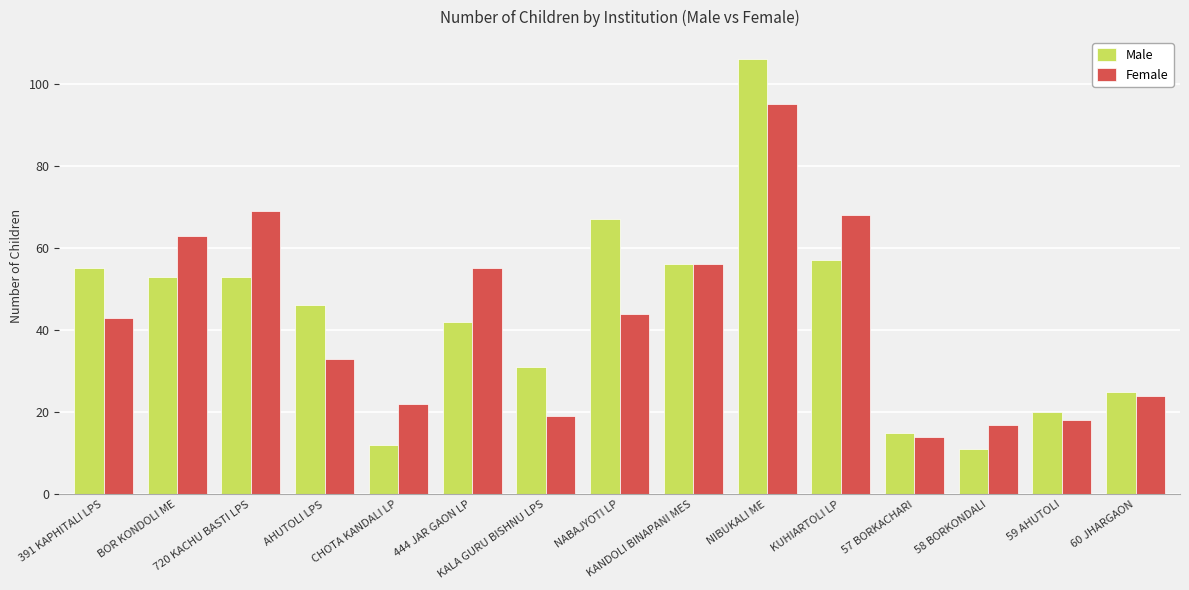

What position from the left is AHUTOLI LPS?

4